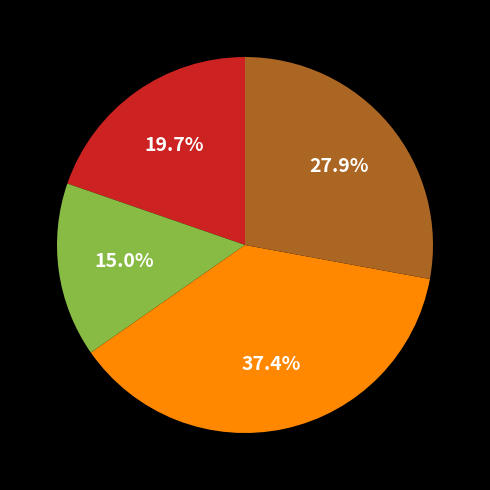

Is there a majority slice in this chart?

No